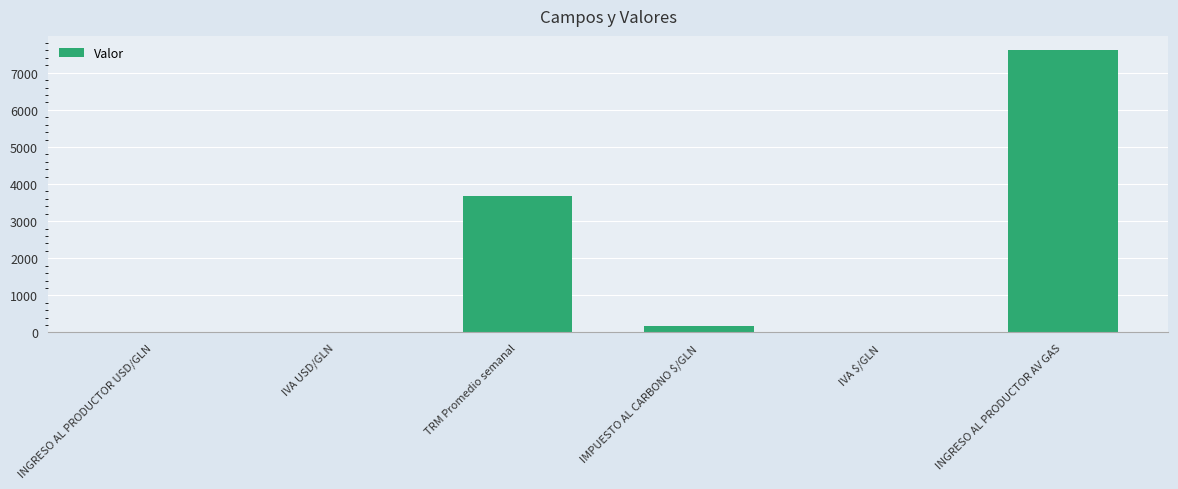

The chart shows a value of 3666.3 at TRM Promedio semanal. True or false?

True